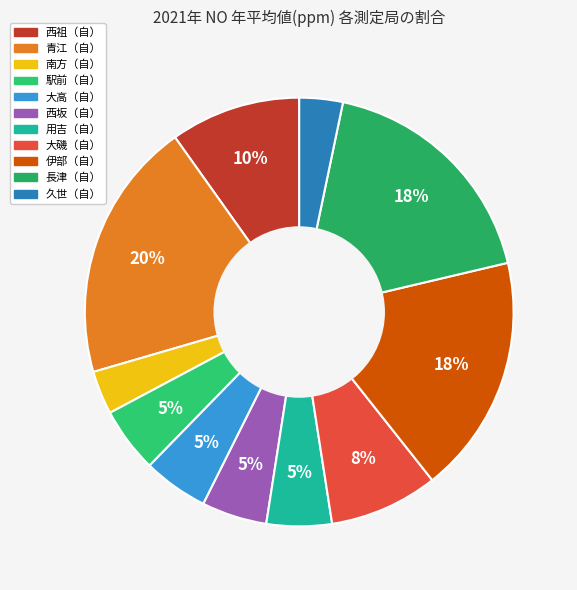

What percentage is the 久世（自） slice, to the nearest percent?

3%